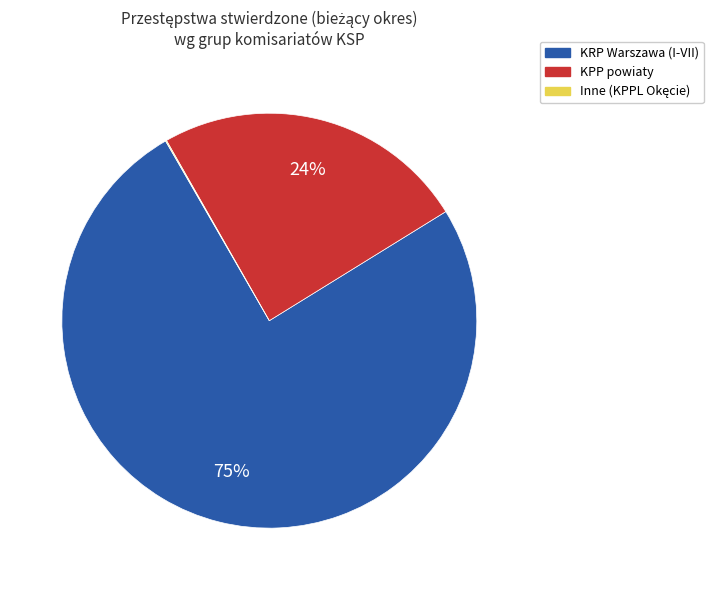

To the nearest percent, what is the average slice percentage?

33%